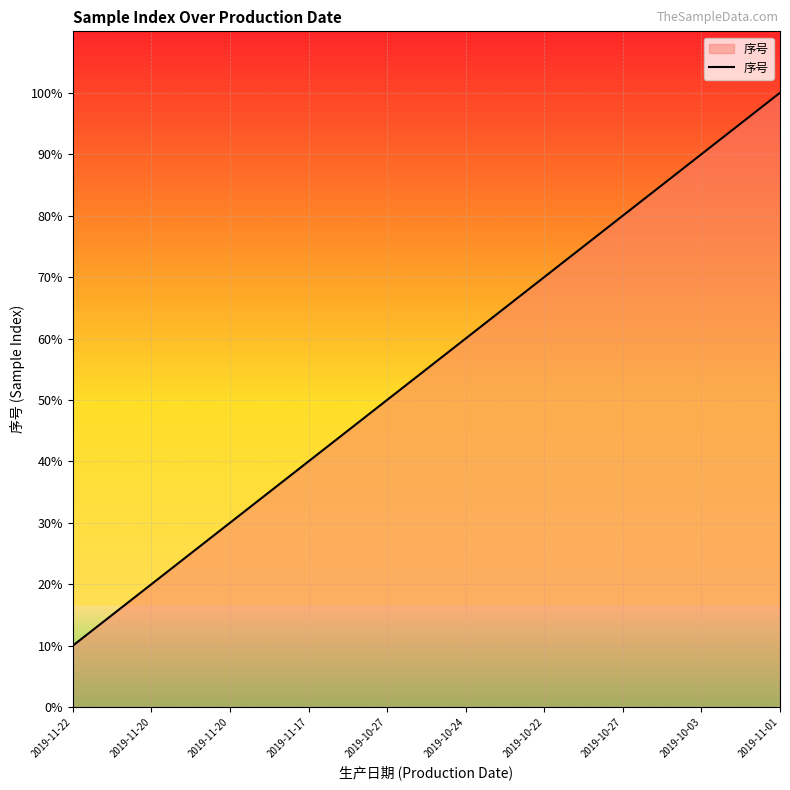

What is the label of the 1st point from the left?

2019-11-22